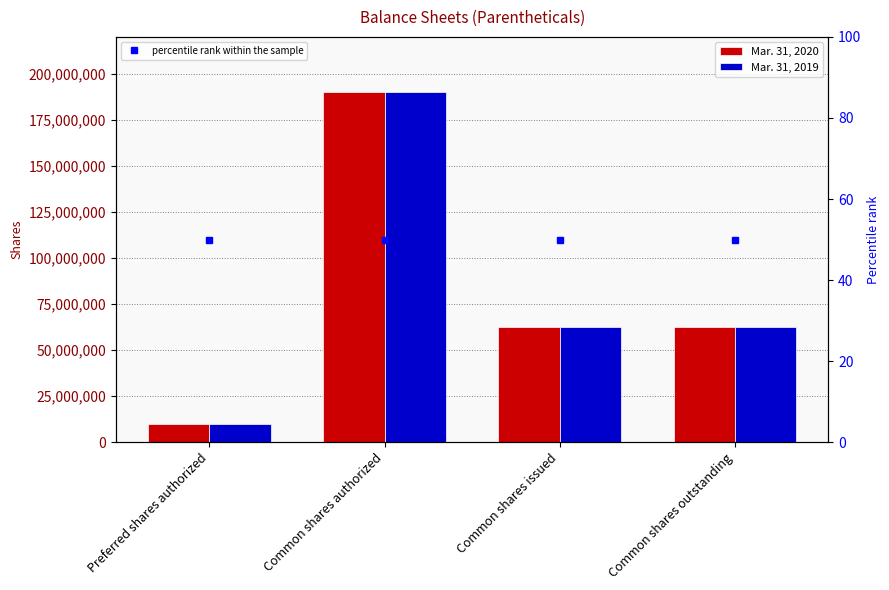

At which category is the sum across all series the highest?

Common shares authorized